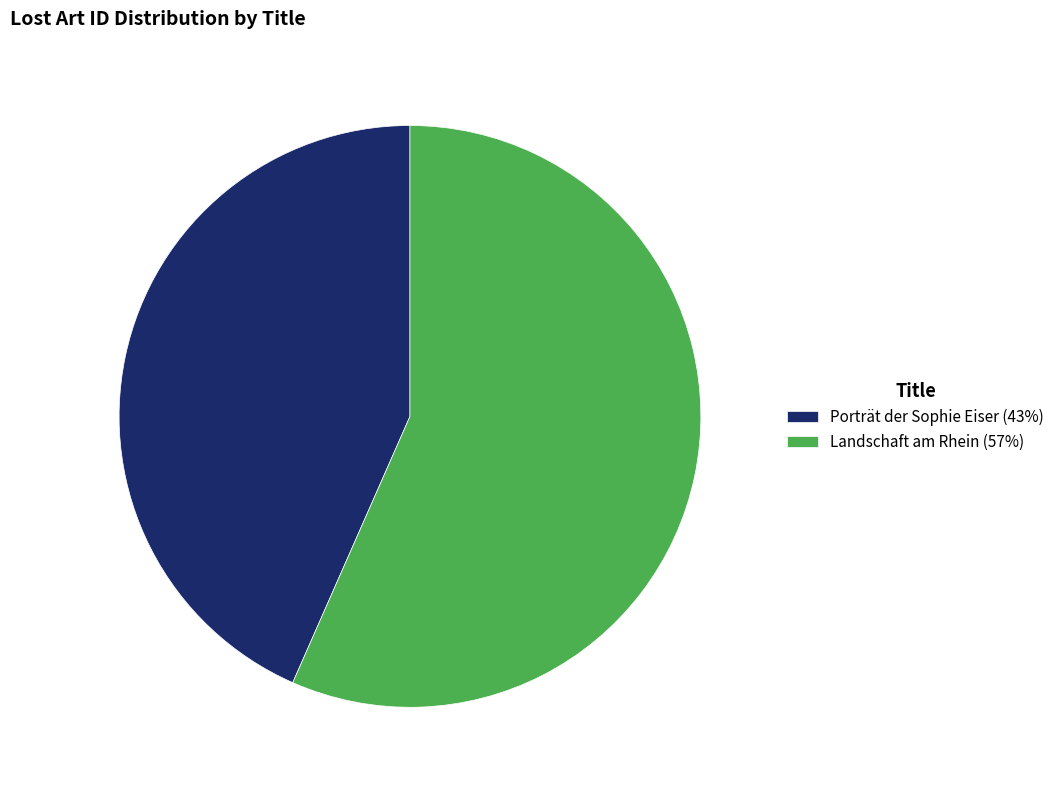

Which slice represents more than half of the pie?

Landschaft am Rhein